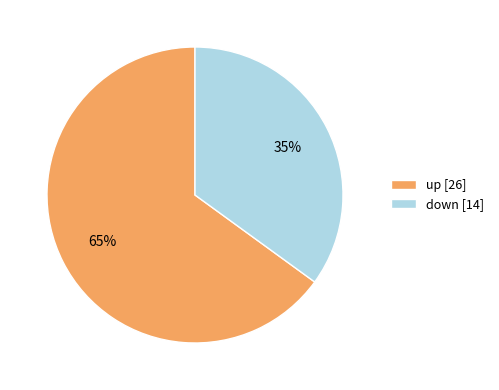

Is it true that down [14] is 29% of the pie?

False